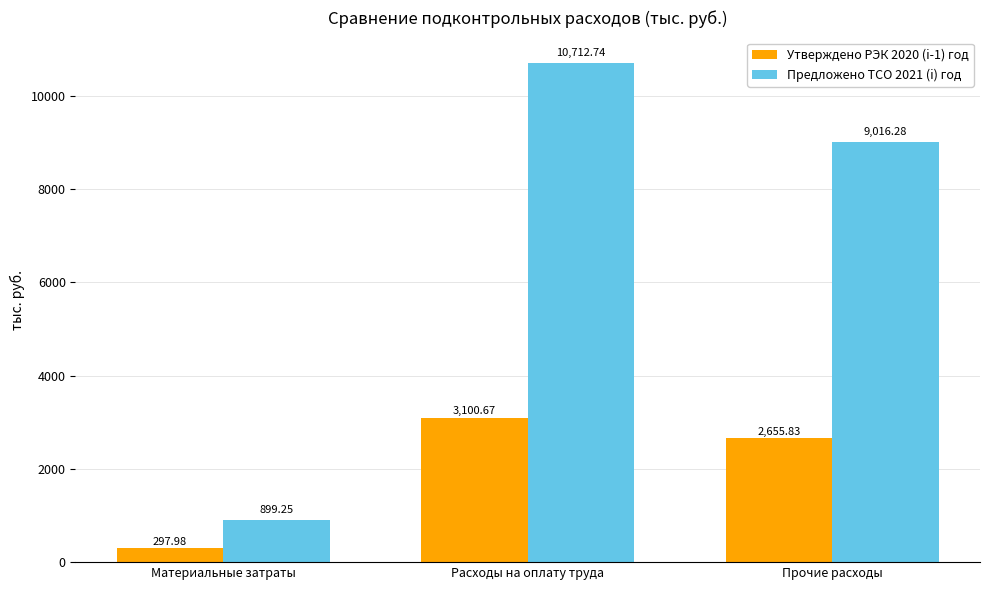

What are all the series names shown in the legend?

Утверждено РЭК 2020 (i-1) год, Предложено ТСО 2021 (i) год